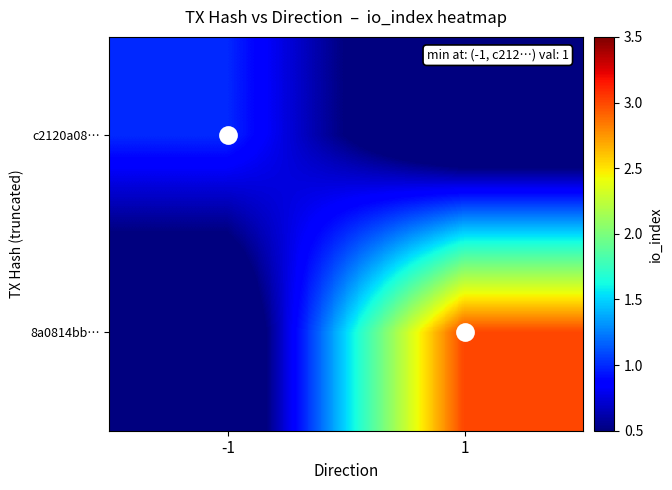

Which series has the largest total across all categories?

8a0814bb…